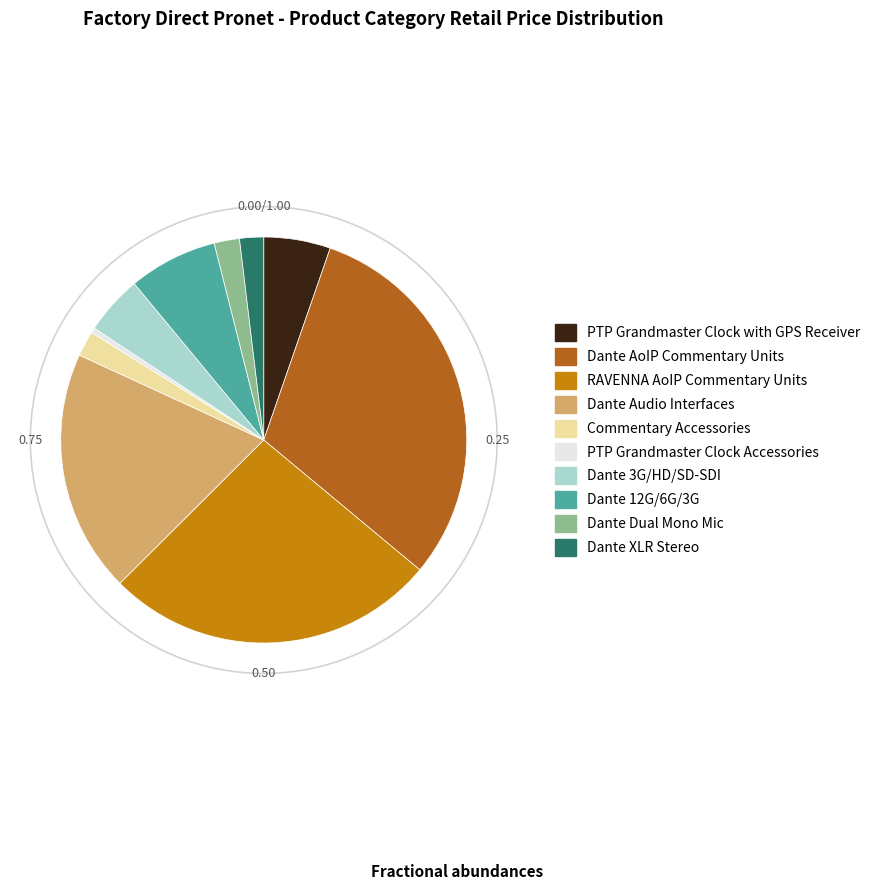

How many slices are in this pie chart?

10